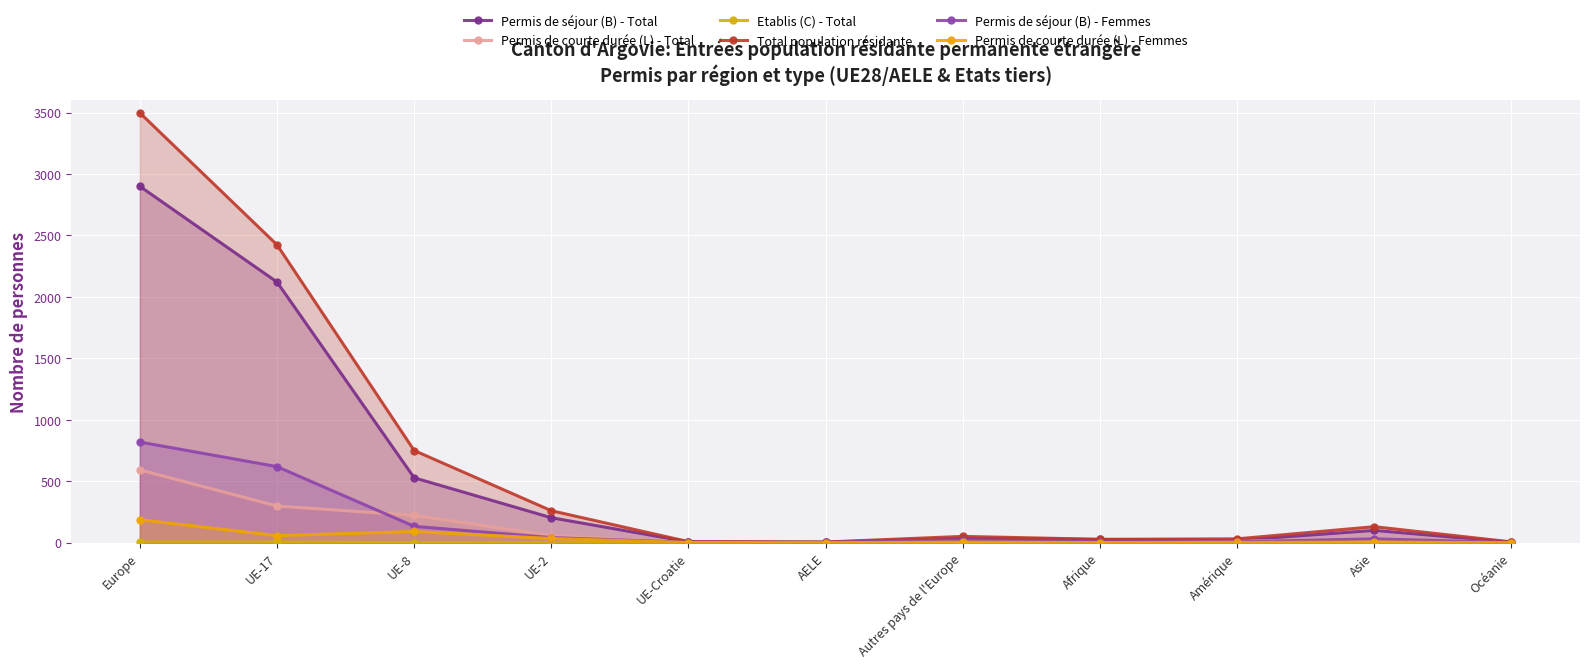

List the labels in order of Permis de courte durée (L) - Femmes value, largest first.

Europe, UE-8, UE-17, UE-2, Asie, Autres pays de l'Europe, Amérique, UE-Croatie, Afrique, AELE, Océanie